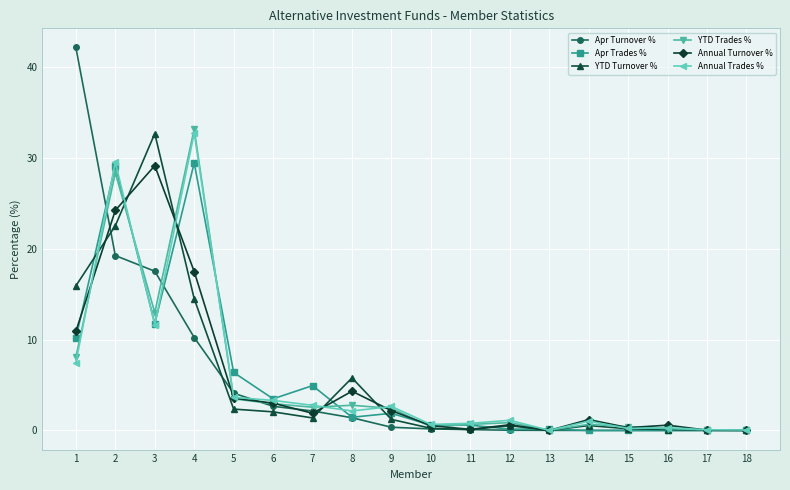

Which category has the highest value in the Annual Trades % series?

4